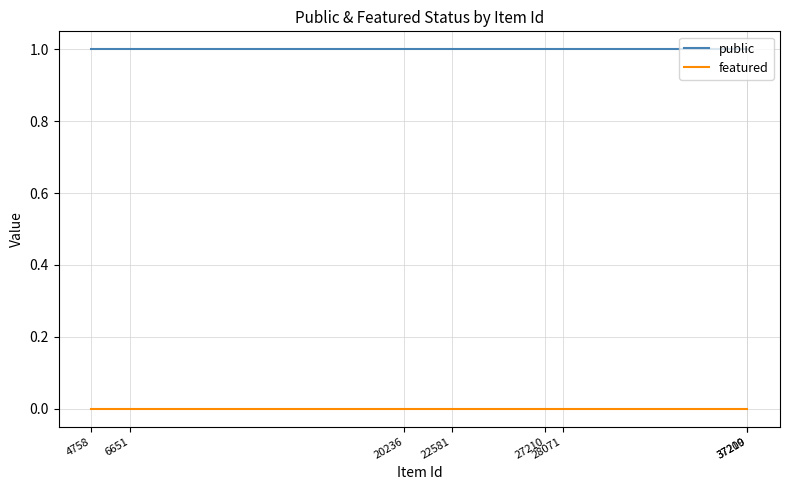

Is the value of public at 37209 greater than the value of featured at 6651?

Yes